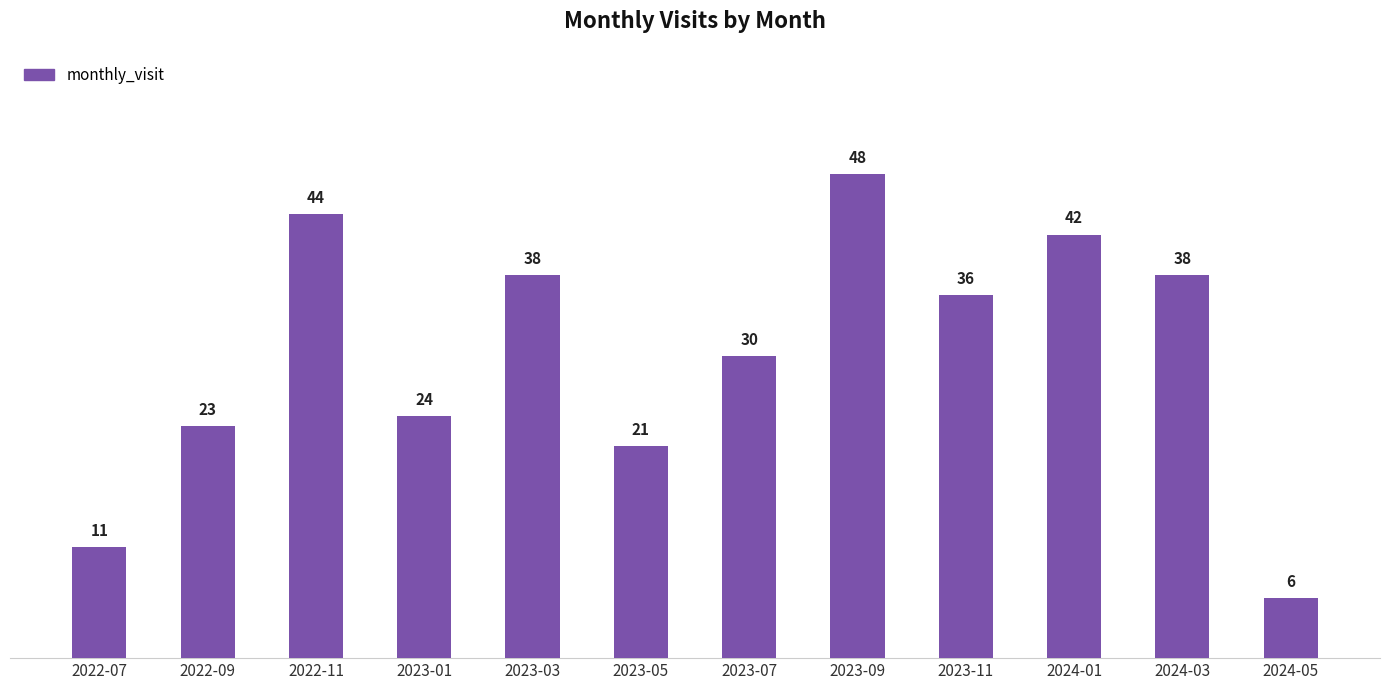

At which category does the chart reach its minimum across all series?

2024-05